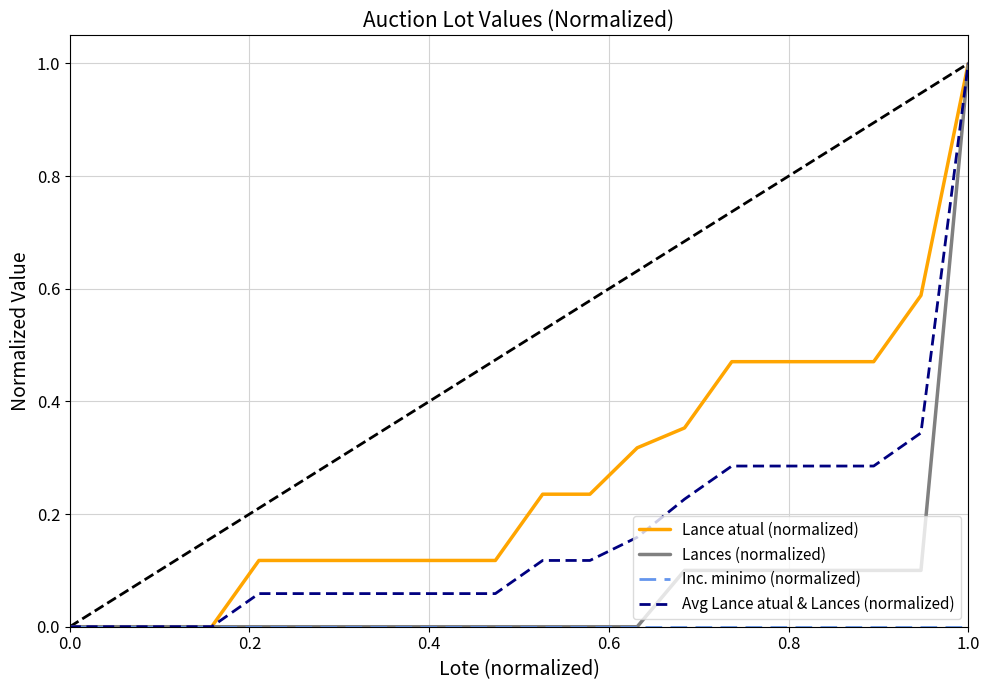

What is the greatest value displayed?

1.0